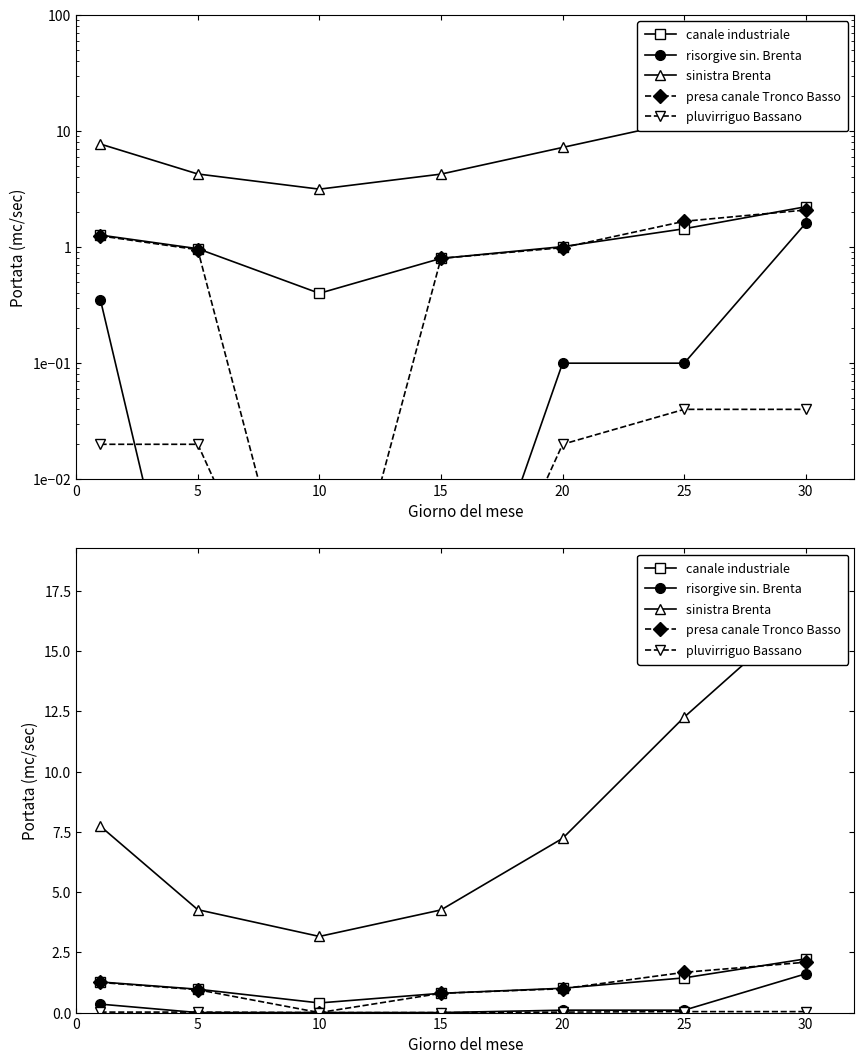

At which label does canale industriale reach its minimum?

10